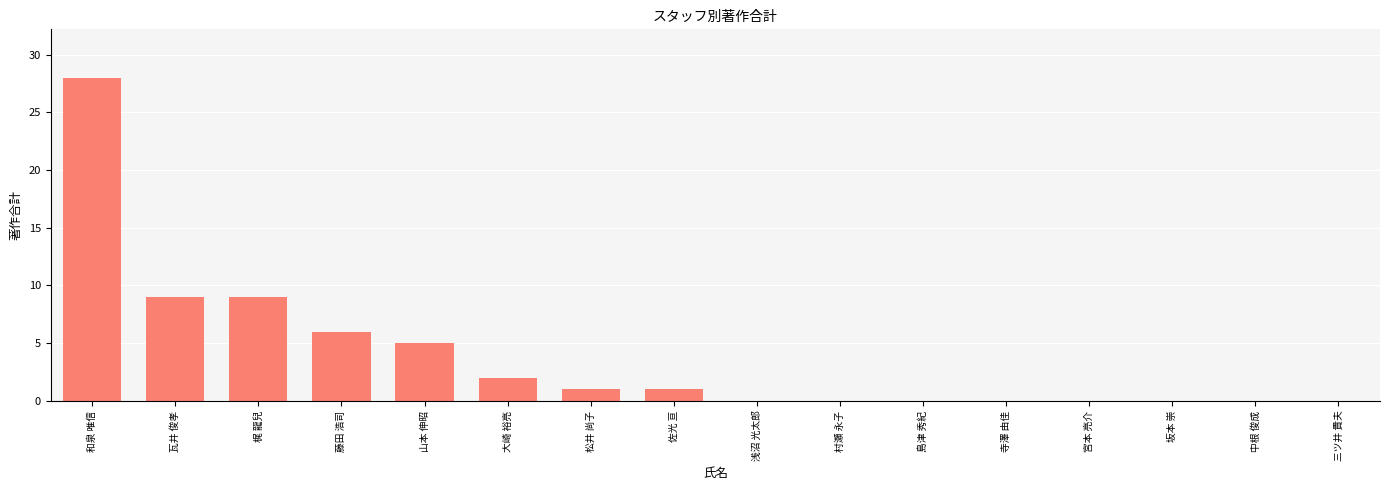

What is the sum of the values at 佐光 亘 and 浅沼 光太郎?

1